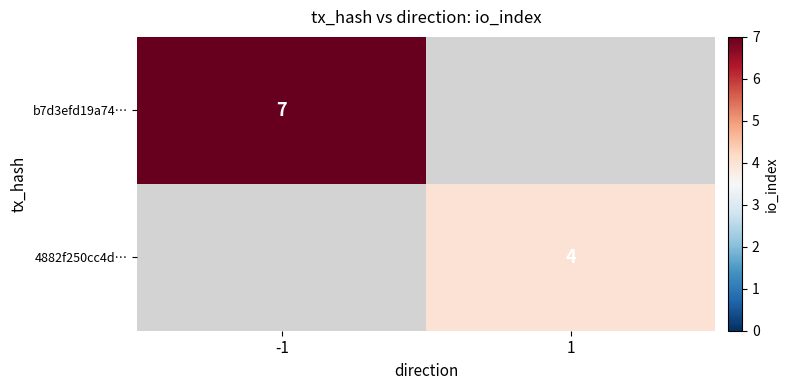

Is it true that b7d3efd19a74… equals 10 at -1?

False